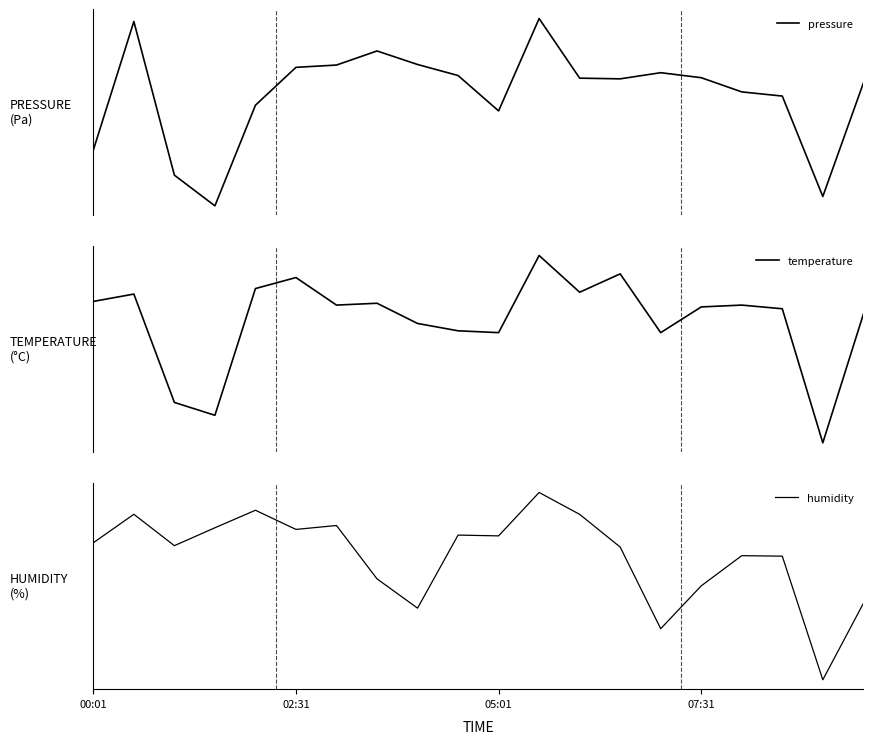

Which series has the widest spread of values?

pressure